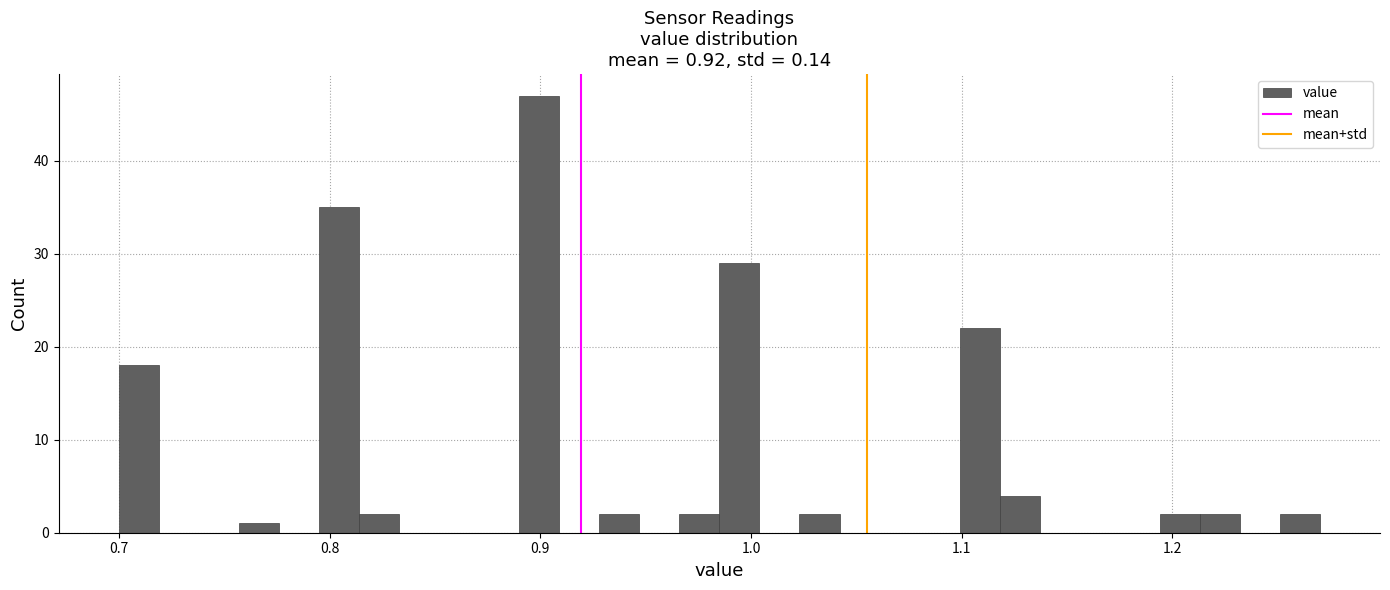

Around what value on the x-axis is the tallest bar? Give the approximate position of its centre, as read against the axis.

0.90